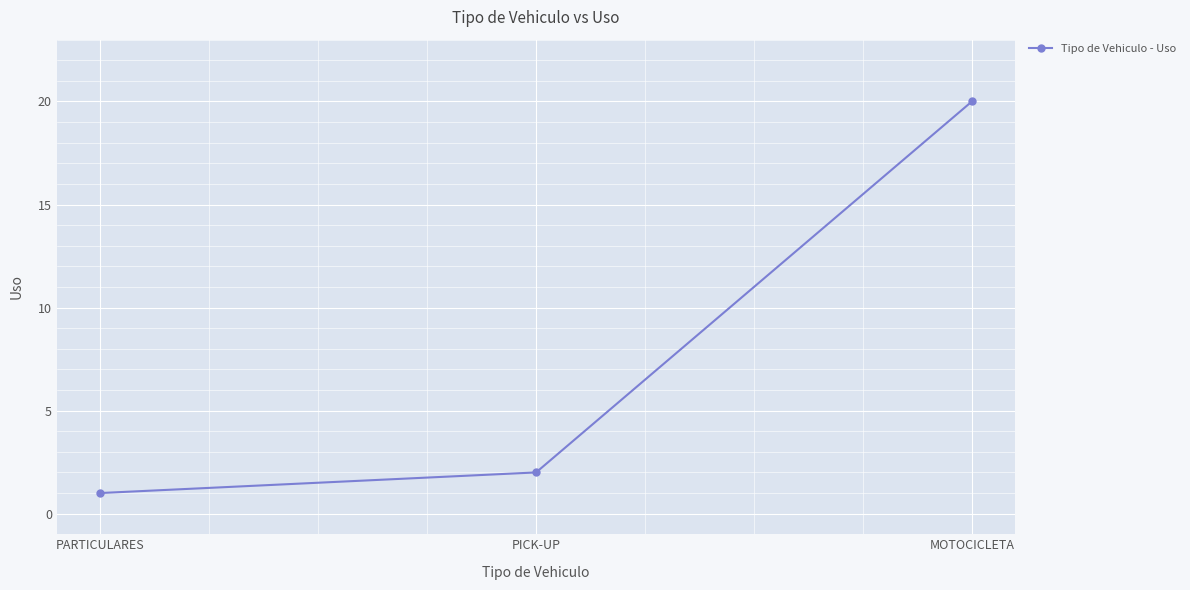

Does the chart display data point markers on the line(s)?

Yes